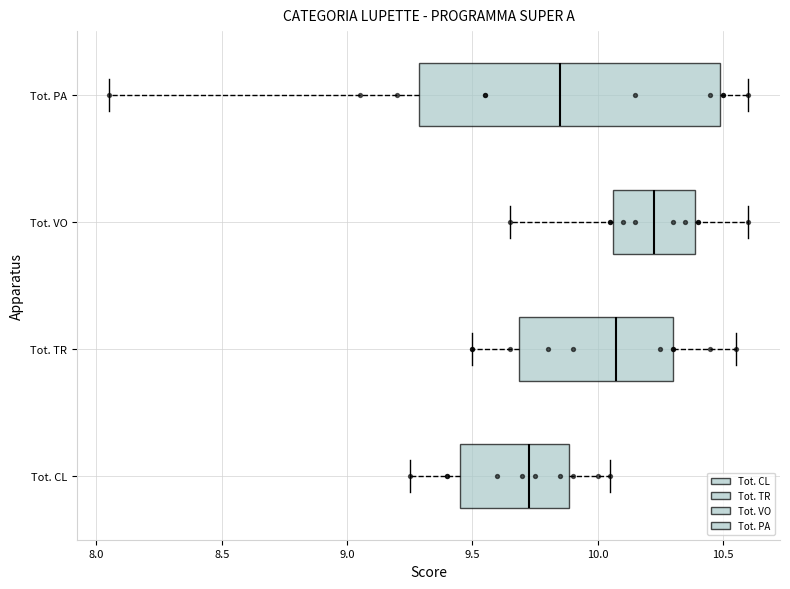

Comparing the boxes themselves (not the whiskers), which one is the widest?

Tot. PA